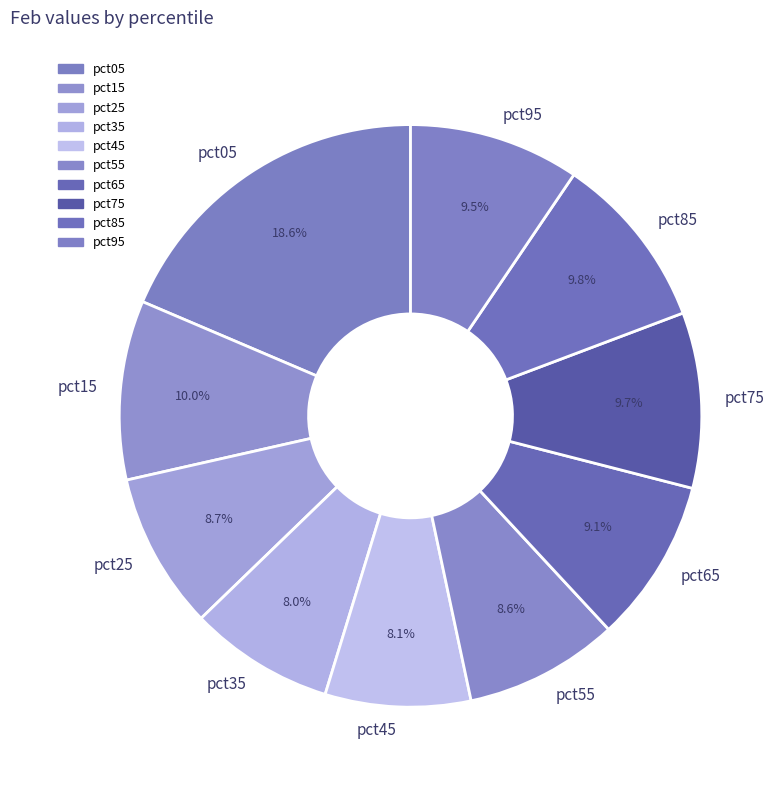

How many segments does this pie chart have?

10